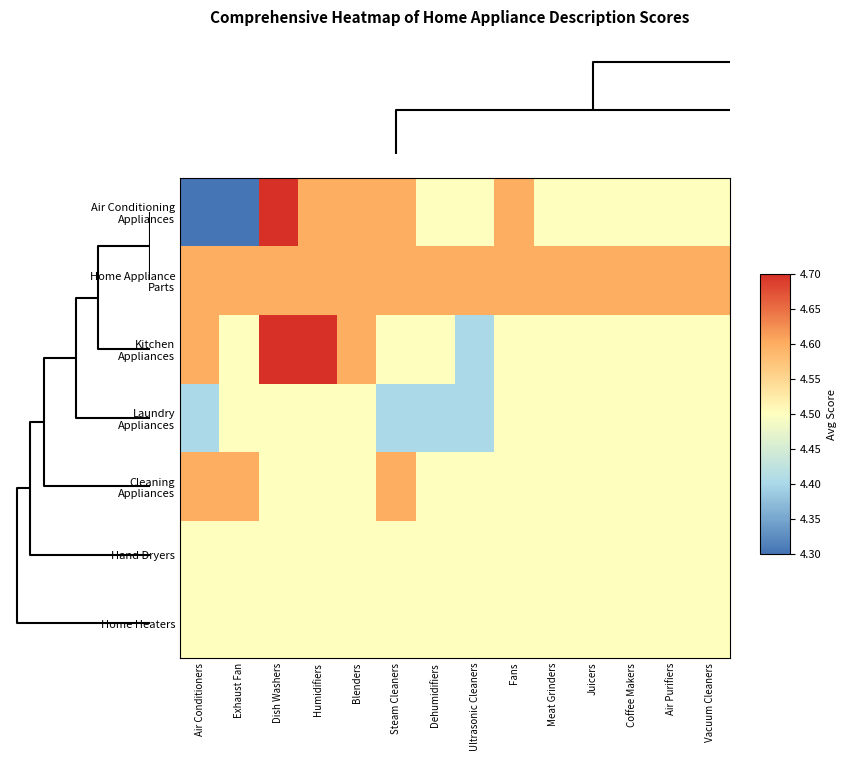

Which series changed the most between Dehumidifiers and Ultrasonic Cleaners?

Kitchen Appliances